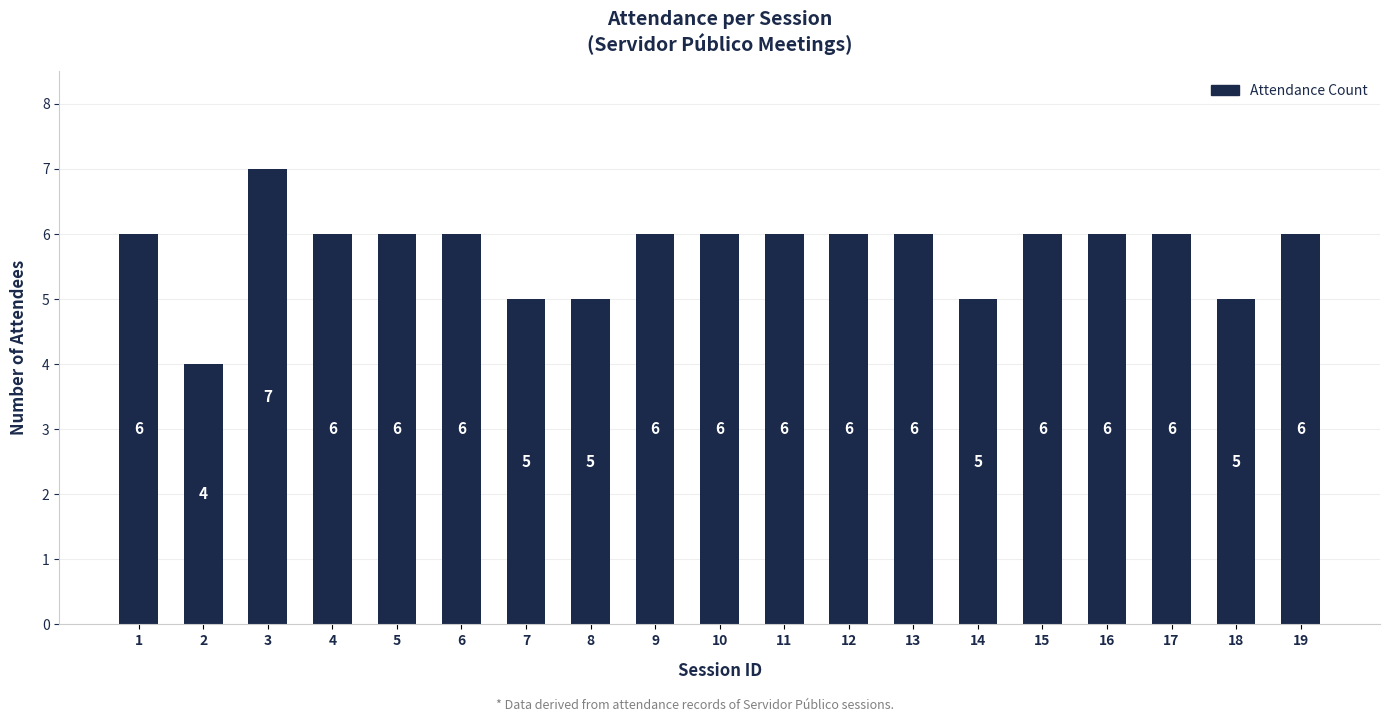

The value at 17 is 6. True or false?

True